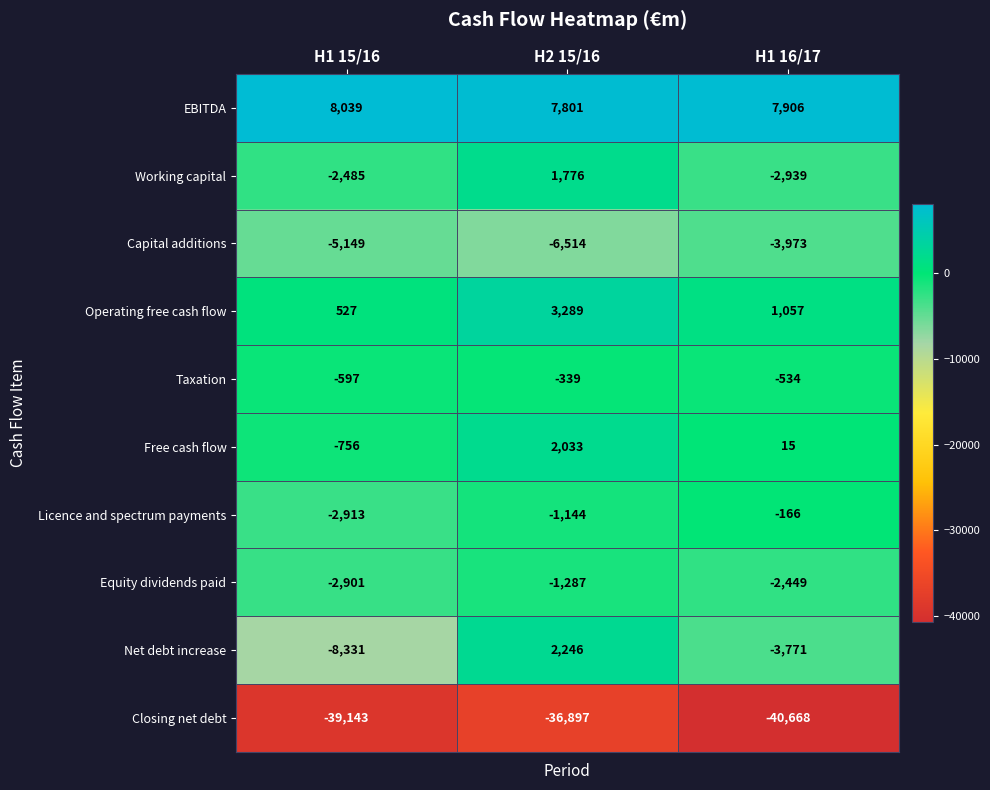

What is the sum of all Closing net debt values?

-116708